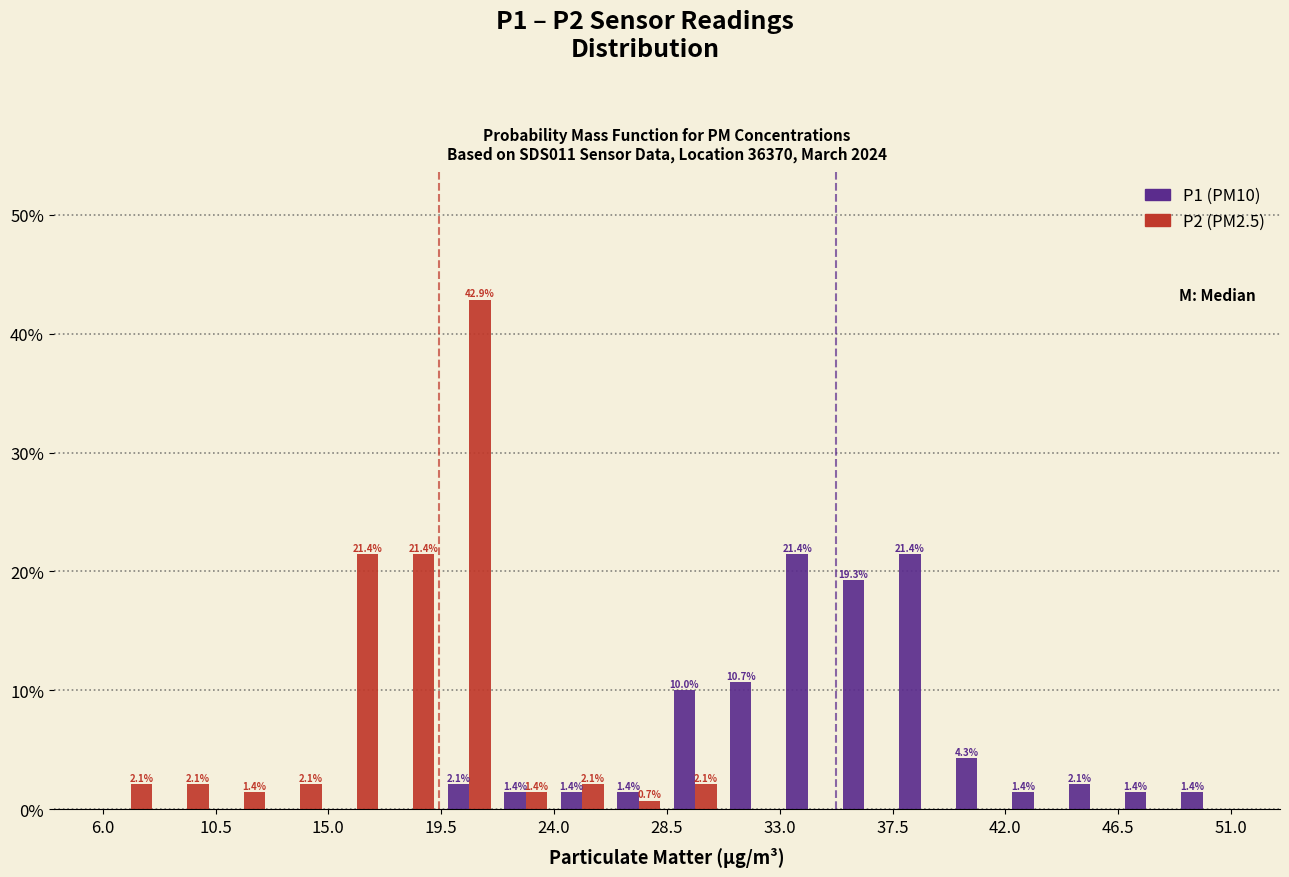

In the P2 (PM2.5) series, which range on the x-axis has the tallest bar?

19.50 to 21.75